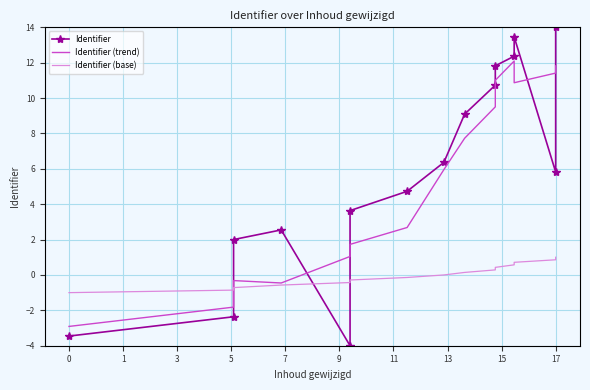

Is the value of Identifier (base) at 9 greater than the value of Identifier at 13?

No